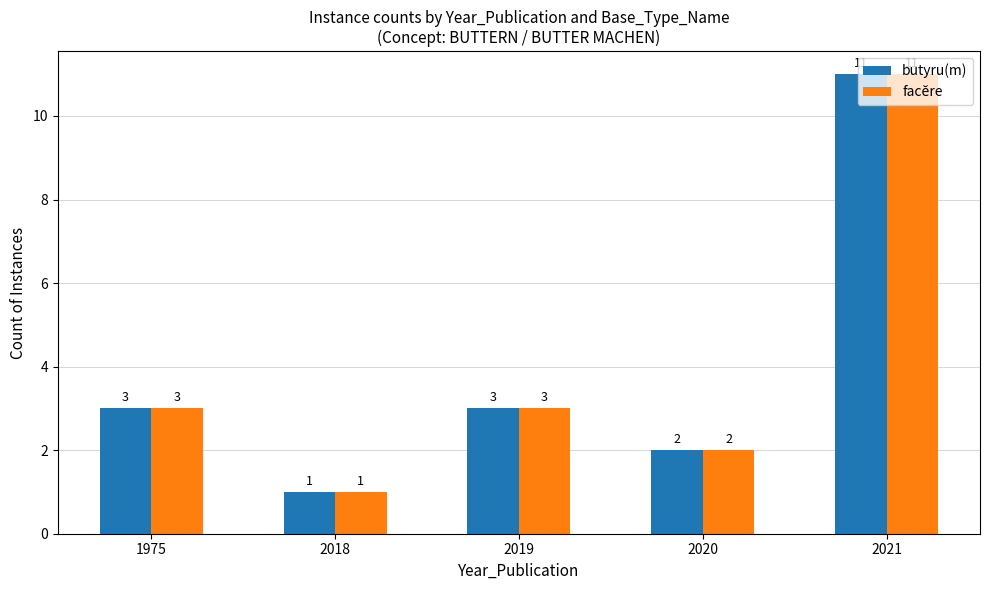

The value of butyru(m) at 2019 is 1. True or false?

False